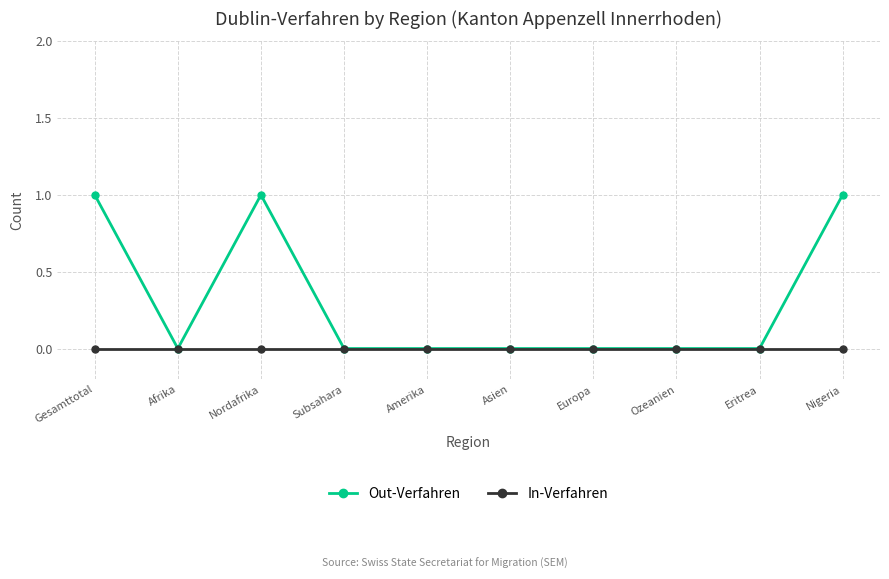

Count the number of data series in this chart.

2